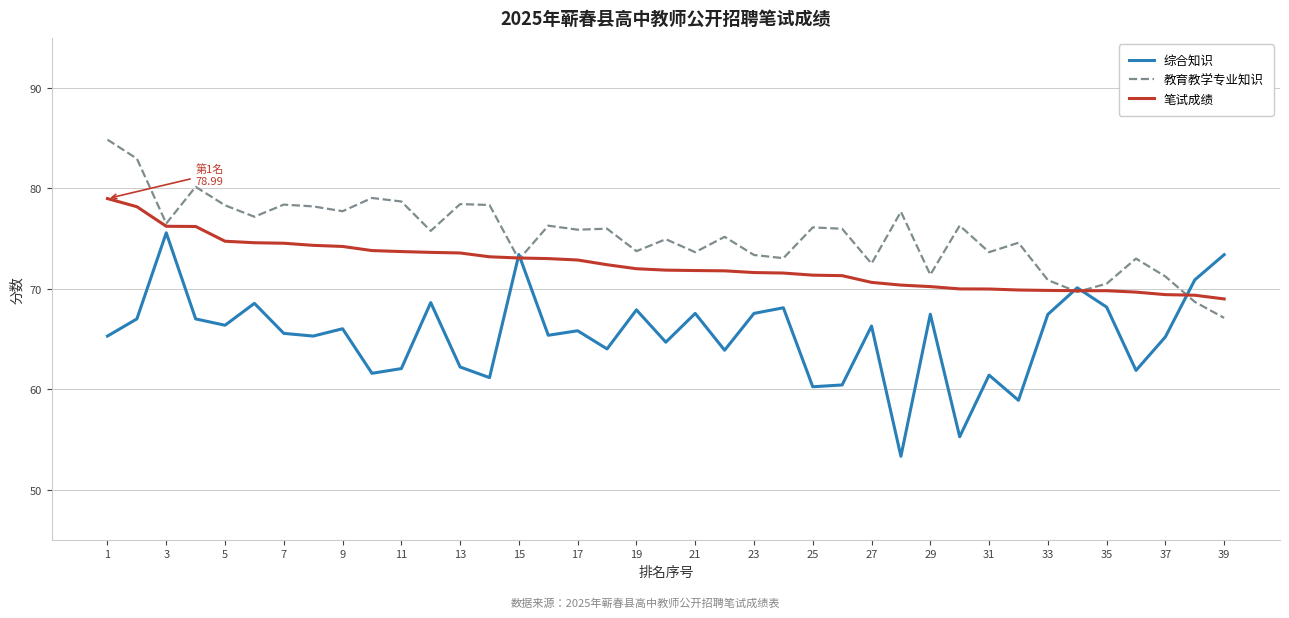

How many intersections are there between 教育教学专业知识 and 综合知识?

5